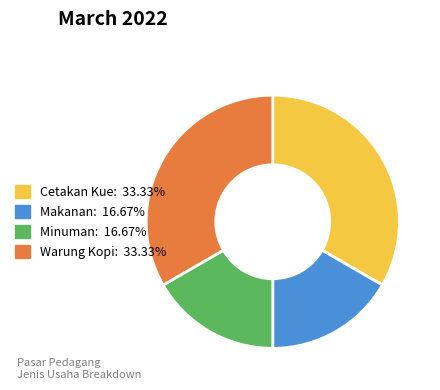

Which has a higher value, Minuman or Warung Kopi?

Warung Kopi